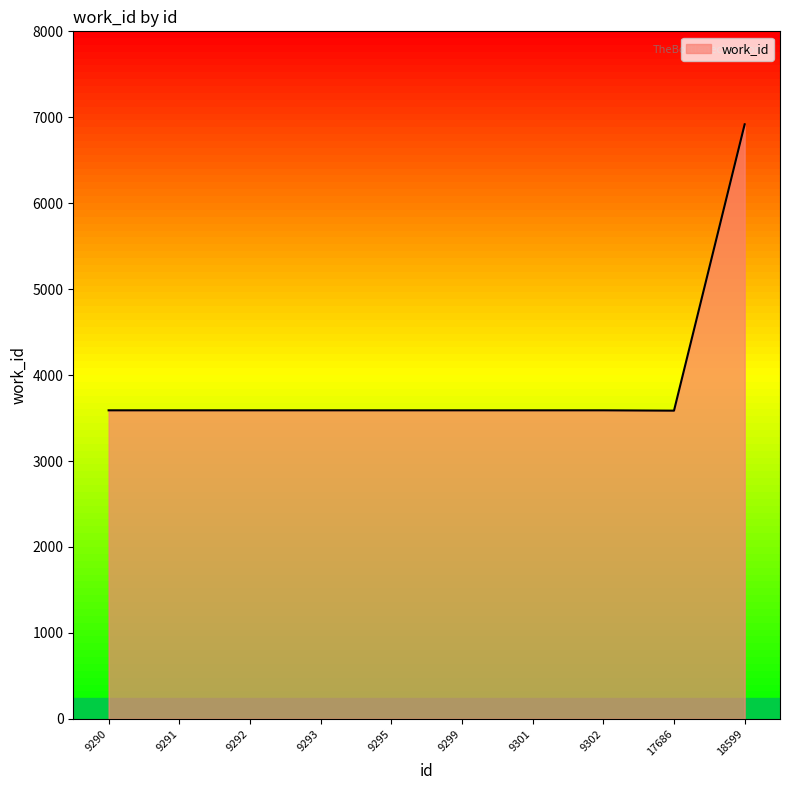

What is the greatest value displayed?

6918